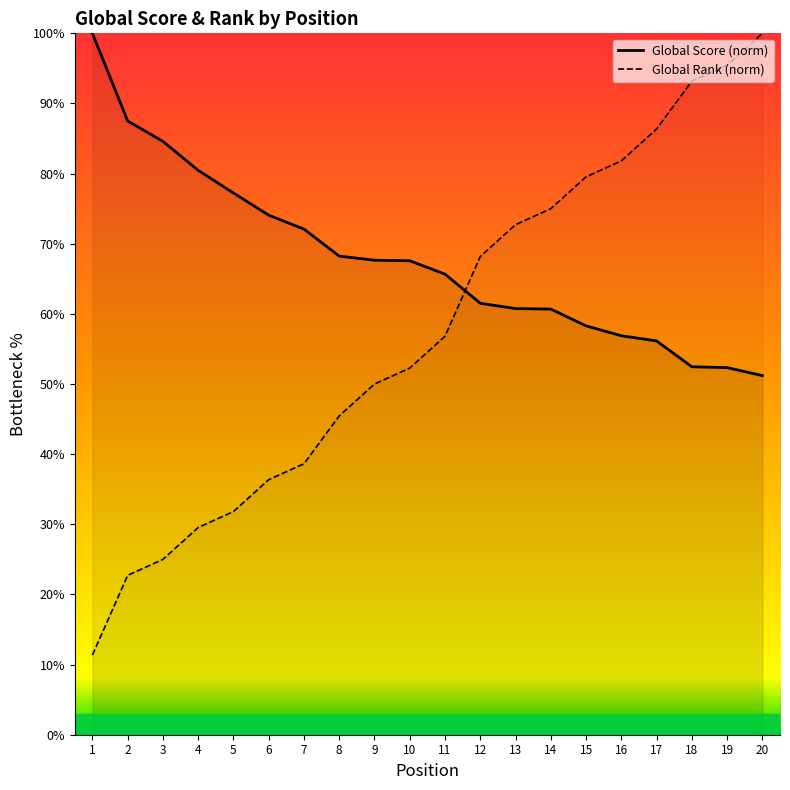

The value of Global Rank (norm) at 9 is 50.0. True or false?

True